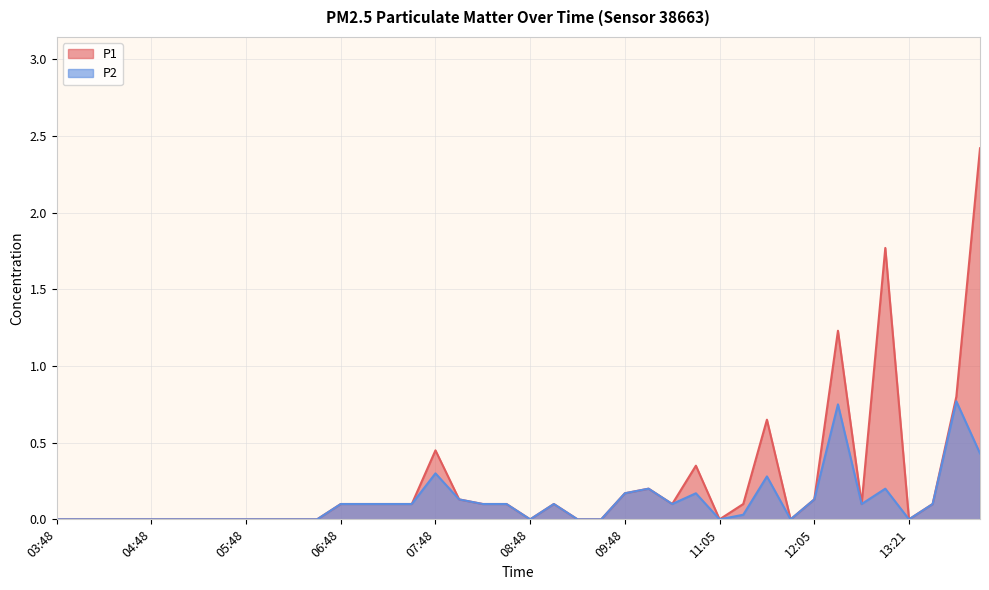

How many lines are shown in the chart?

2